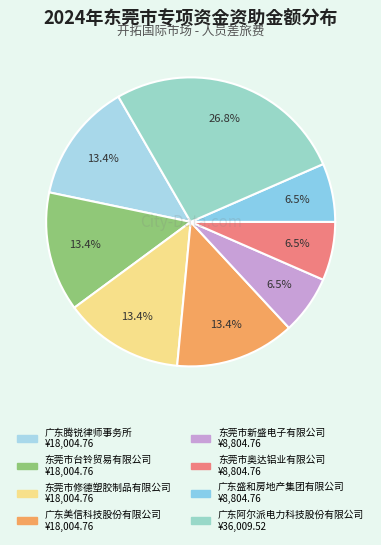

True or false: 东莞市新盛电子有限公司 accounts for 7% of the total.

True